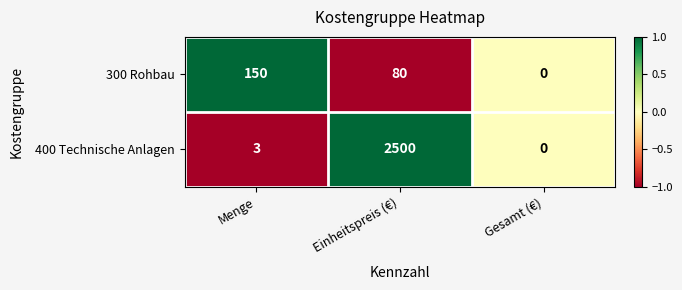

At which category is the sum across all series the highest?

Einheitspreis (€)